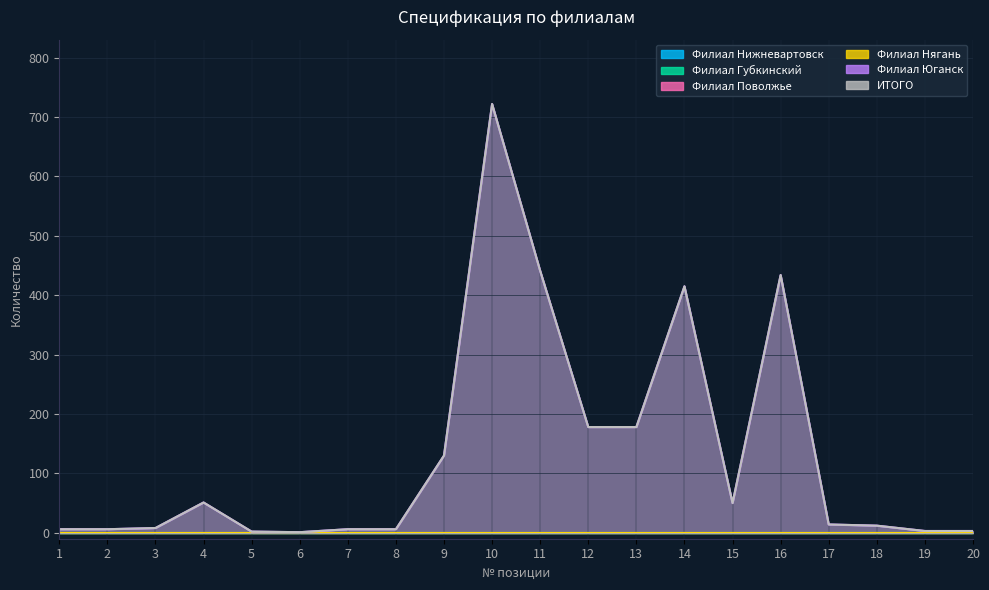

At which label is Филиал Юганск closest to 361?

14